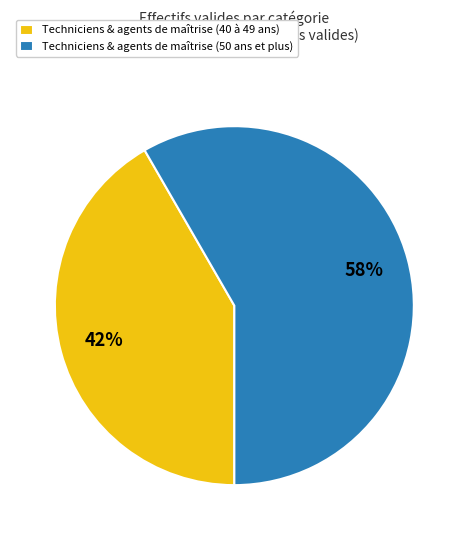

Which category accounts for the majority?

Techniciens & agents de maîtrise (50 ans et plus)